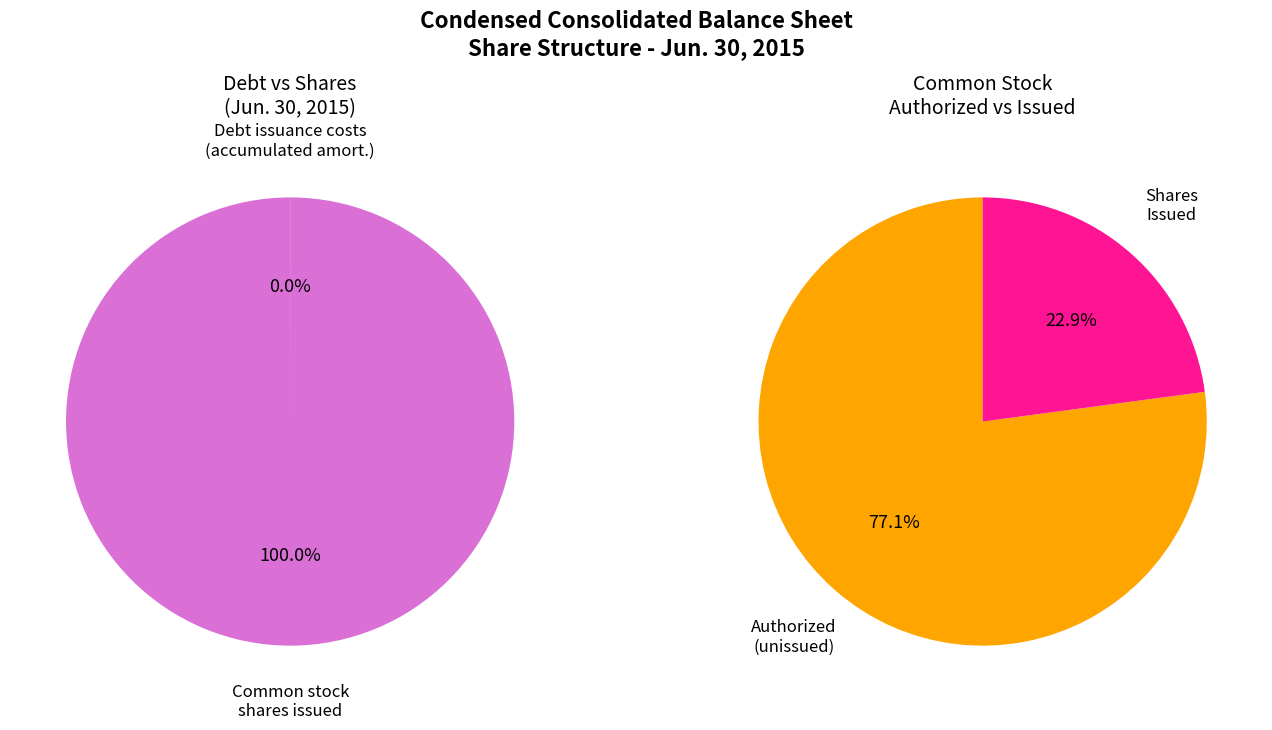

To the nearest percent, what is the combined percentage of Debt issuance costs, accumulated amortization and Common stock, shares issued?

100%